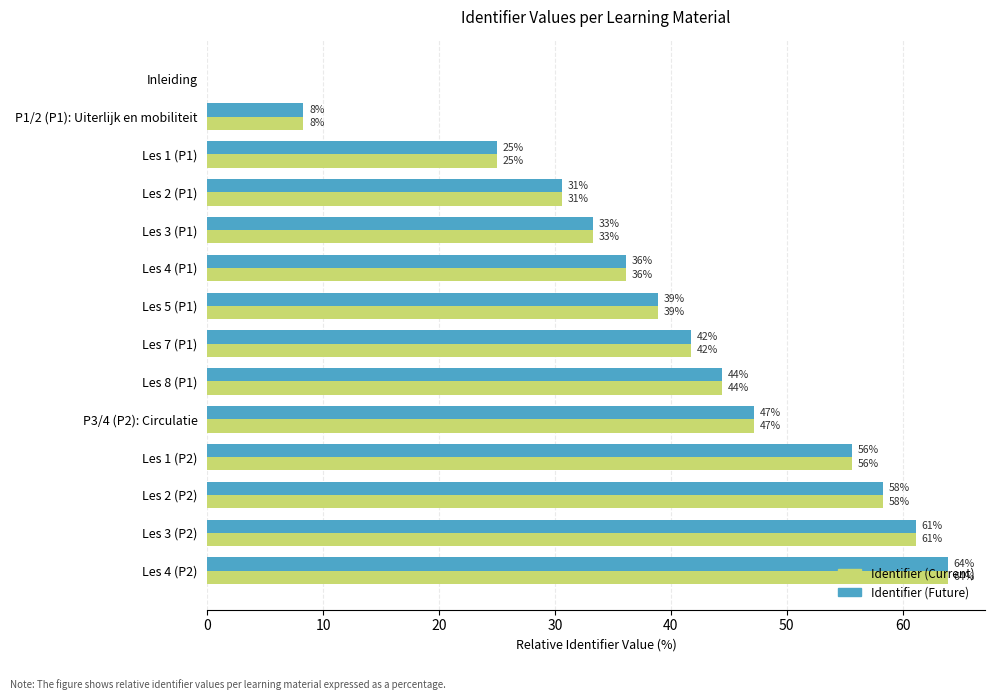

What is the greatest value displayed?

63.9